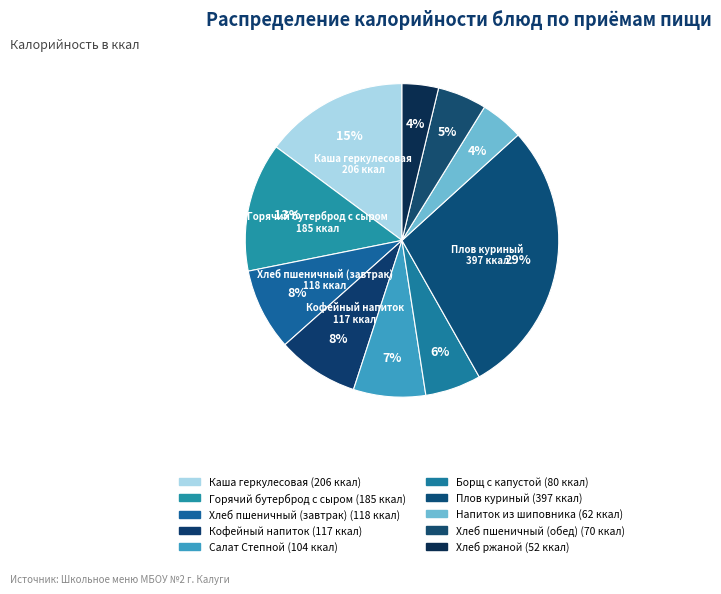

Which slice is the smallest?

Хлеб ржаной